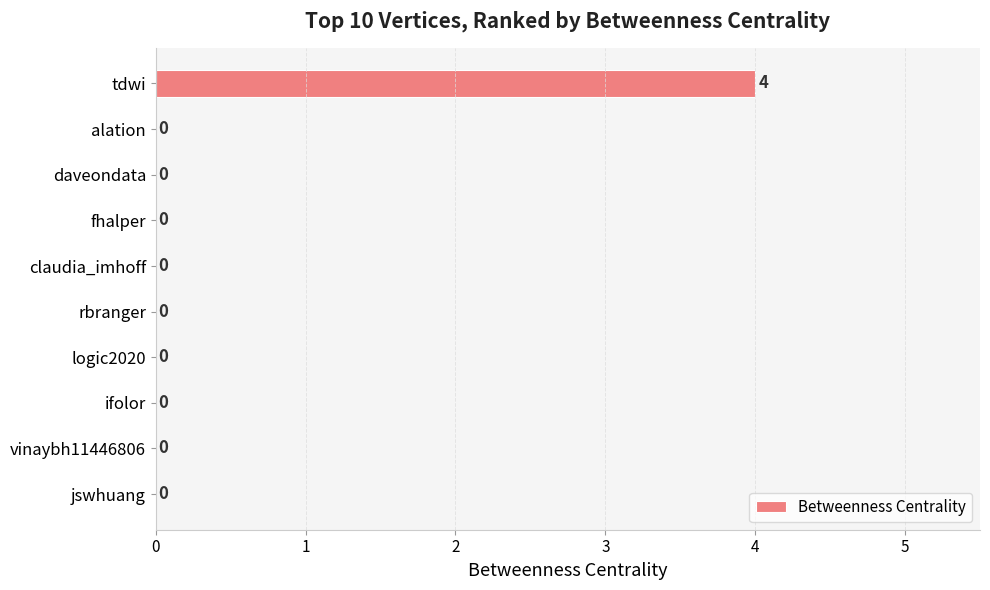

What is the greatest value displayed?

4